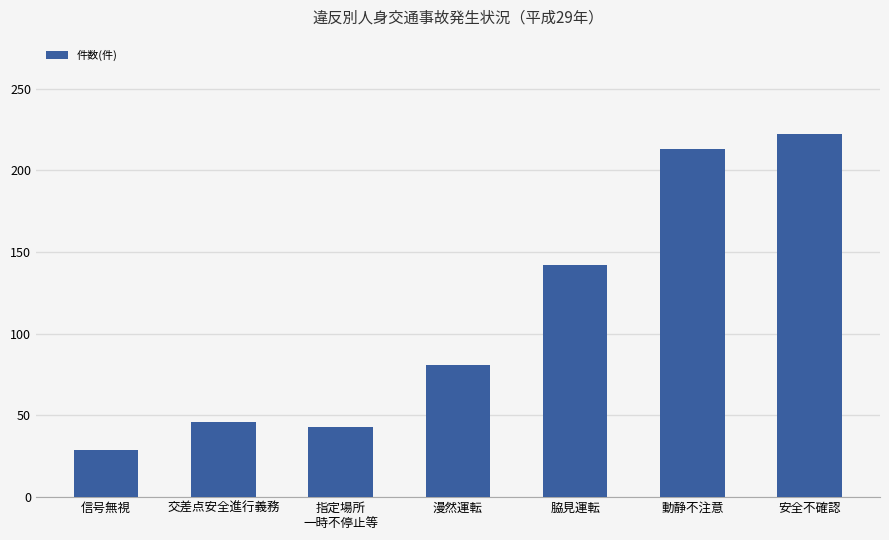

What is the approximate value at 指定場所
一時不停止等, to the nearest 10?

40